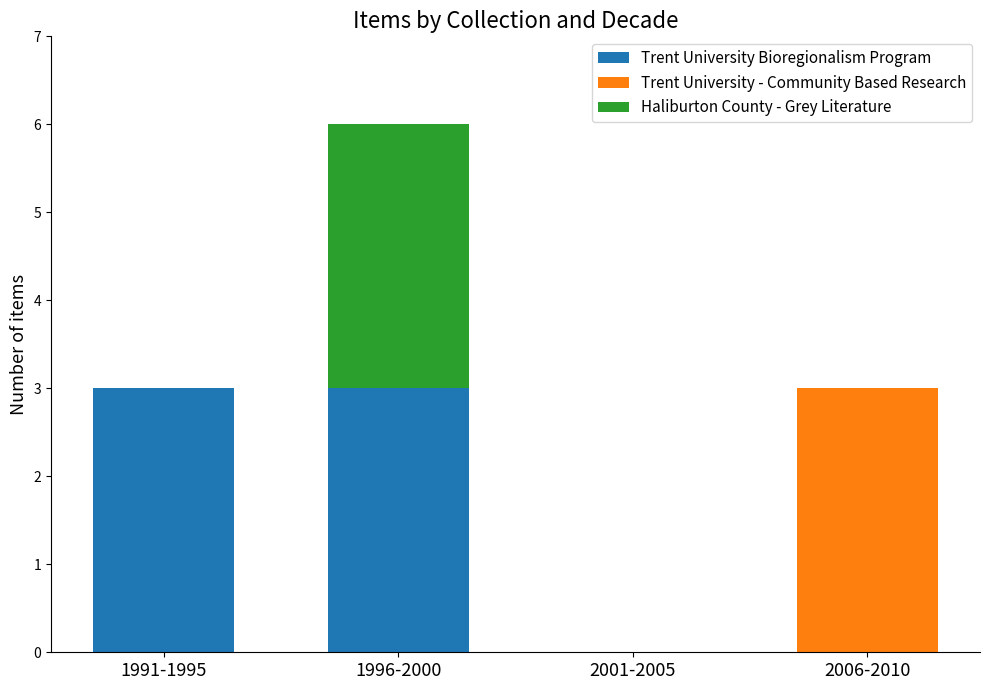

How many Trent University Bioregionalism Program values are between 0 and 3?

4